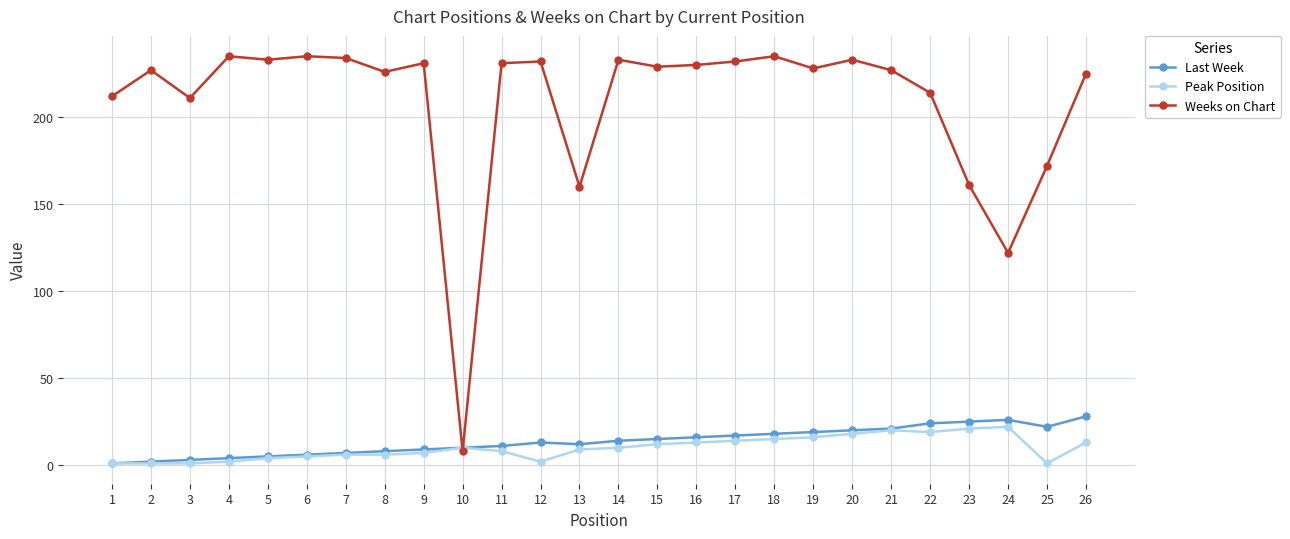

The Last Week series shows 22 at 25. True or false?

True